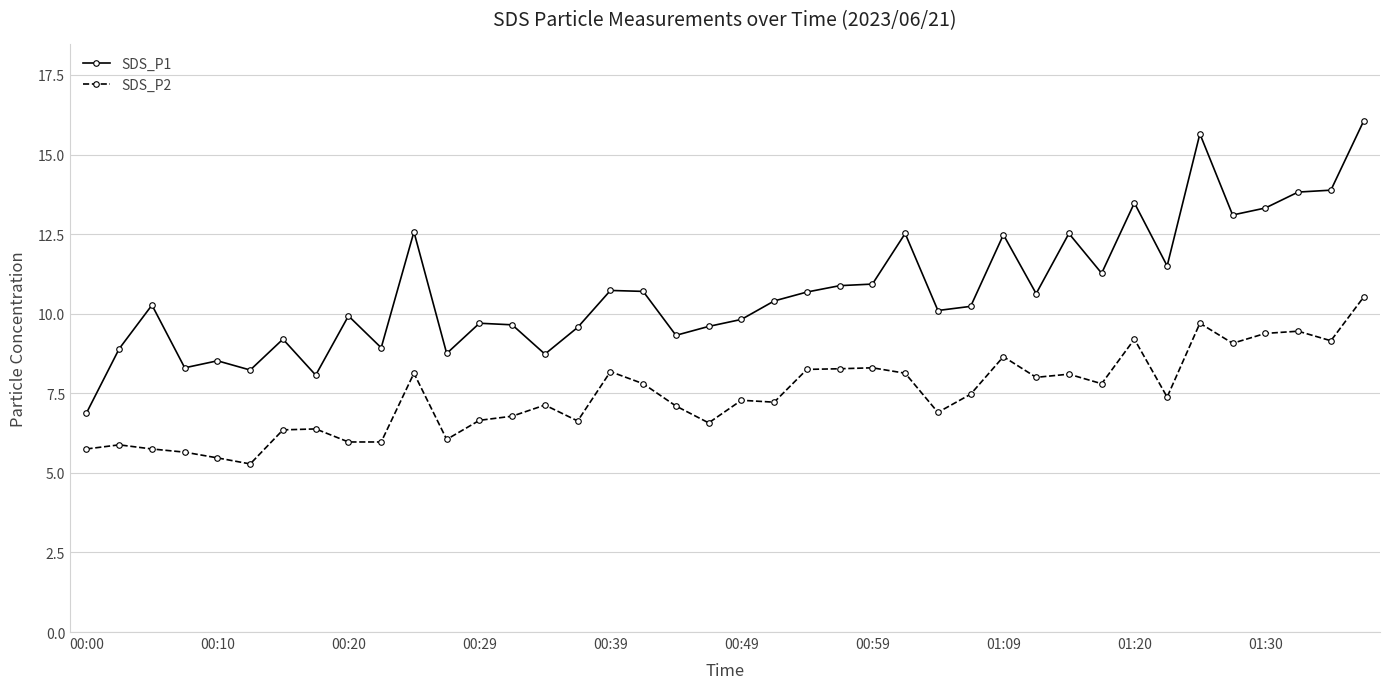

What is the average value of the SDS_P1 series?

10.7